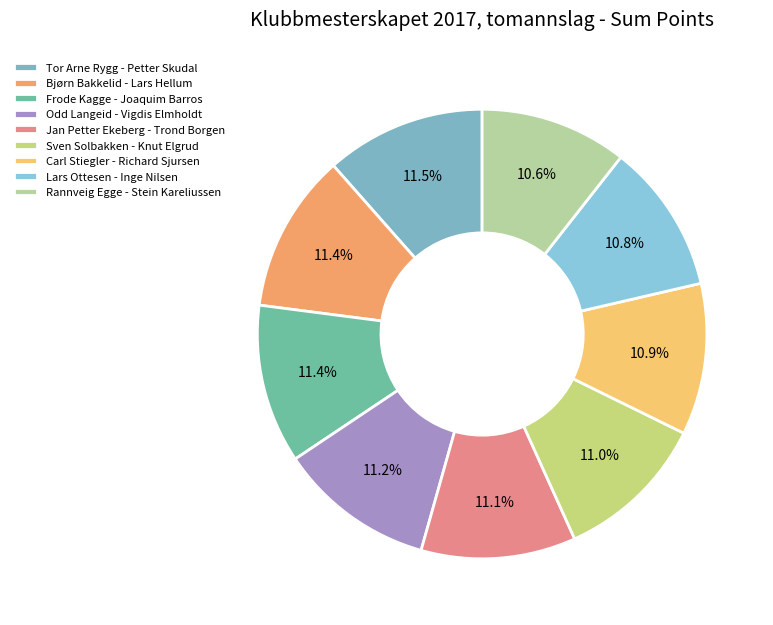

Count the number of slices in the pie.

9